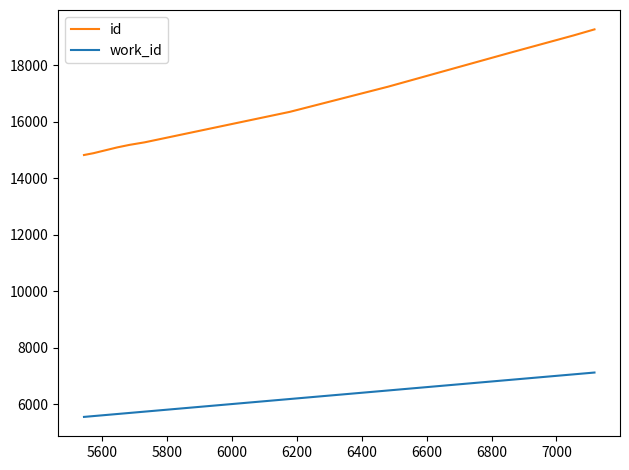

What is the minimum value for work_id?

5545